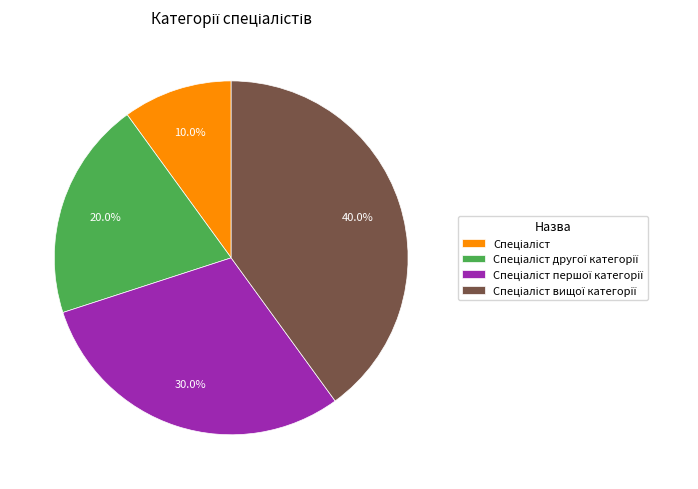

How many slices are in this pie chart?

4